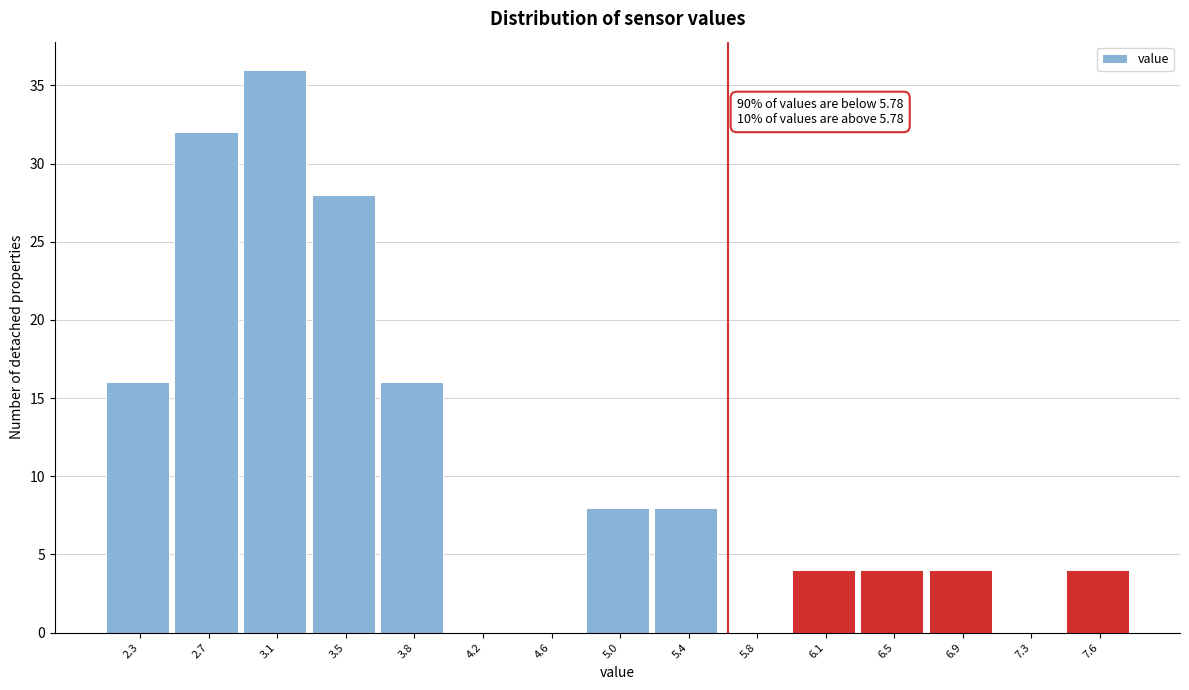

Reading left to right, what are all the values shown in this chart?

2.3=16	2.7=32	3.1=36	3.5=28	3.8=16	4.2=0	4.6=0	5.0=8	5.4=8	5.8=0	6.1=4	6.5=4	6.9=4	7.3=0	7.6=4